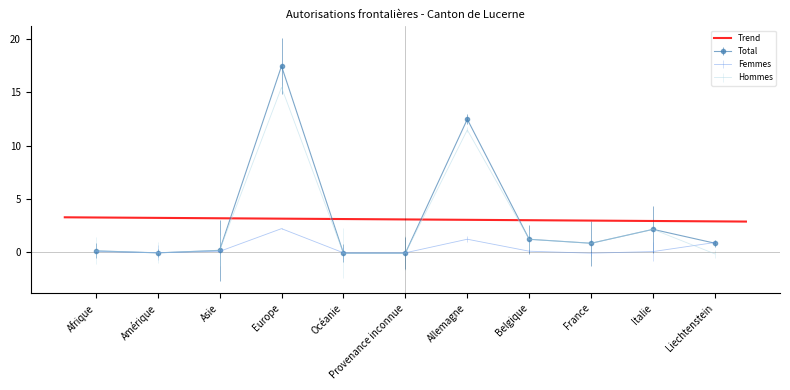

The Hommes series shows 15.5 at Europe. True or false?

True